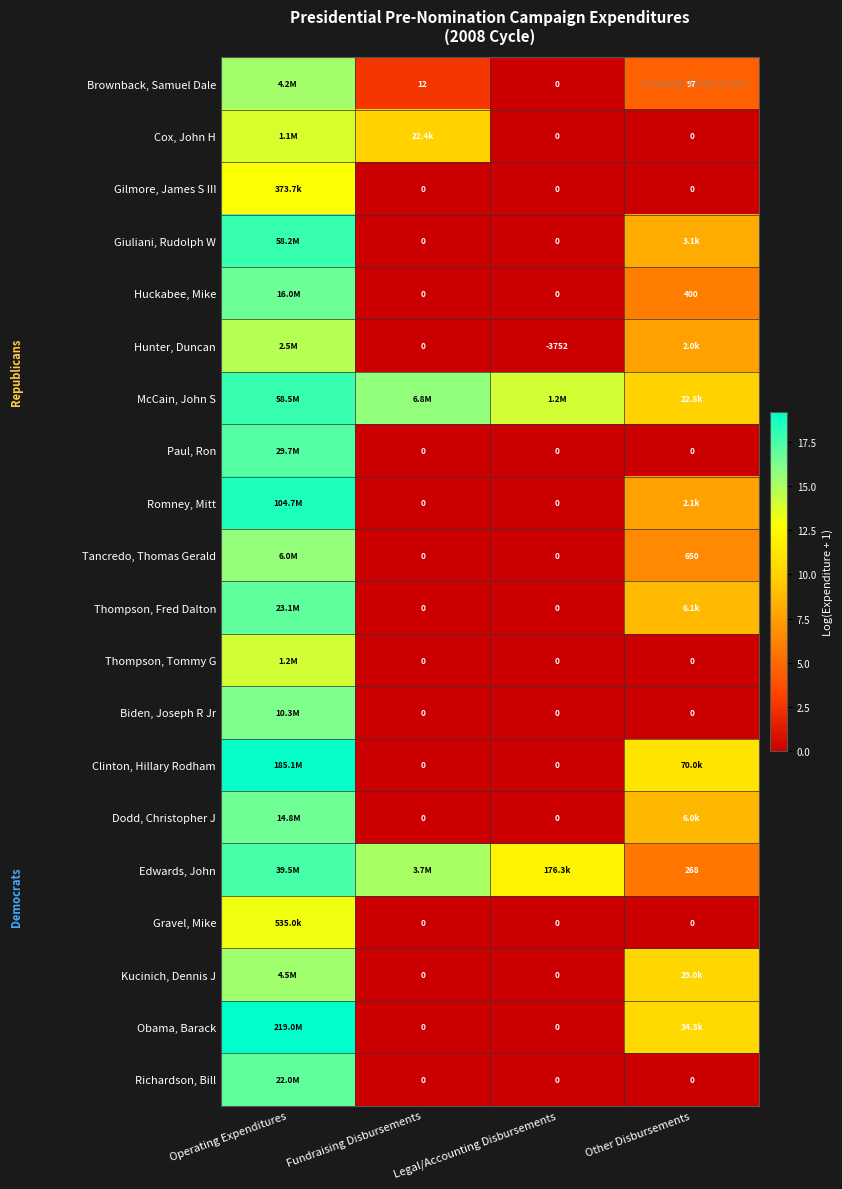

Is the value of Dodd, Christopher J at Legal/Accounting Disbursements greater than the value of Hunter, Duncan at Legal/Accounting Disbursements?

Yes